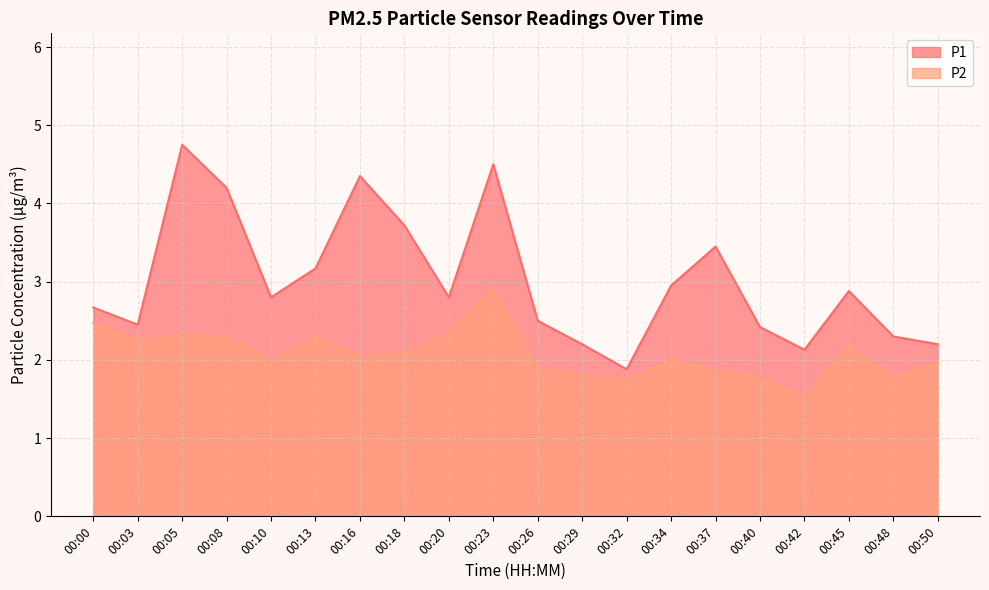

Is it true that P1 equals 2.3 at 00:48?

True